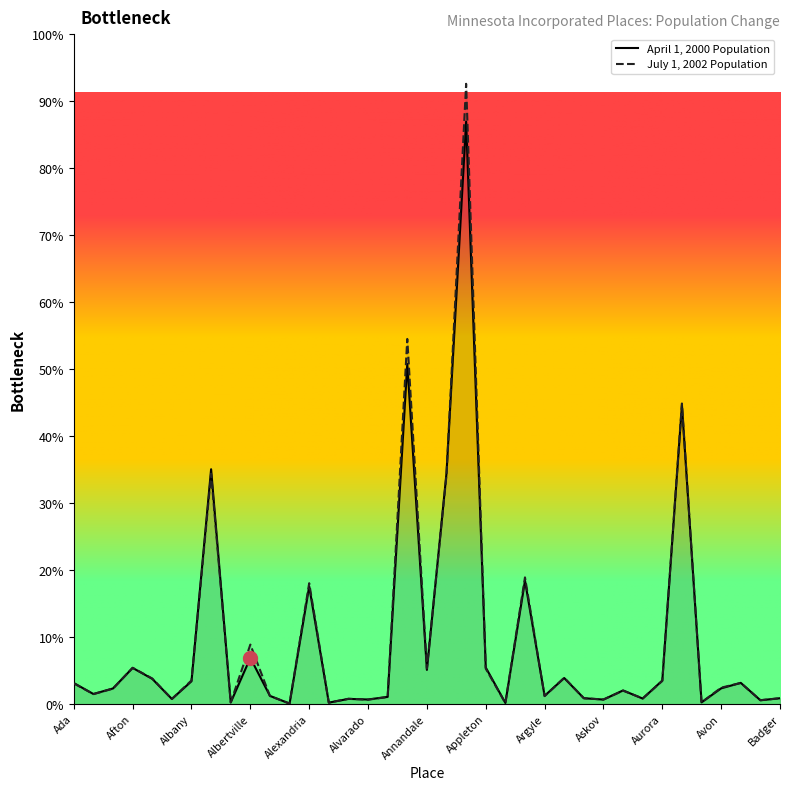

List the labels in order of value, largest first.

Apple Valley, Andover, Austin, Albert Lea, Anoka, Arden Hills, Alexandria, Albertville, Appleton, Afton, Annandale, Arlington, Aitkin, Aurora, Albany, Babbitt, Ada, Avon, Adrian, Atwater, Adams, Argyle, Alden, Amboy, Ashby, Badger, Audubon, Altura, Akeley, Alvarado, Askov, Backus, Avoca, Alberta, Alpha, Arco, Aldrich